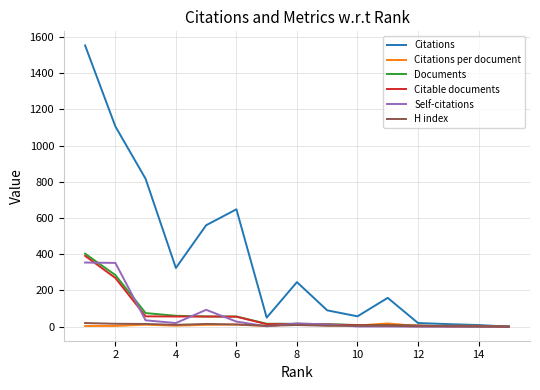

Which series has the largest range (max minus min)?

Citations